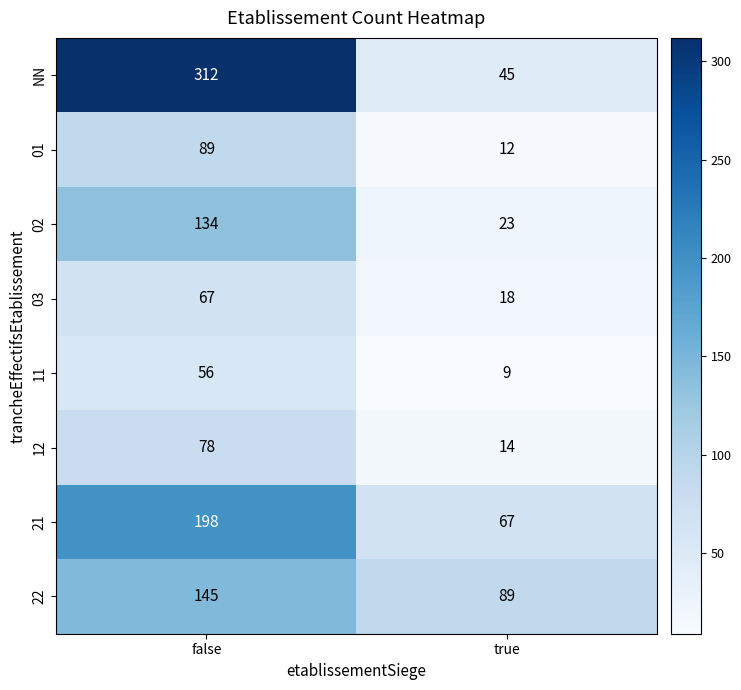

Rank the series at false from lowest to highest value.

11, 03, 12, 01, 02, 22, 21, NN